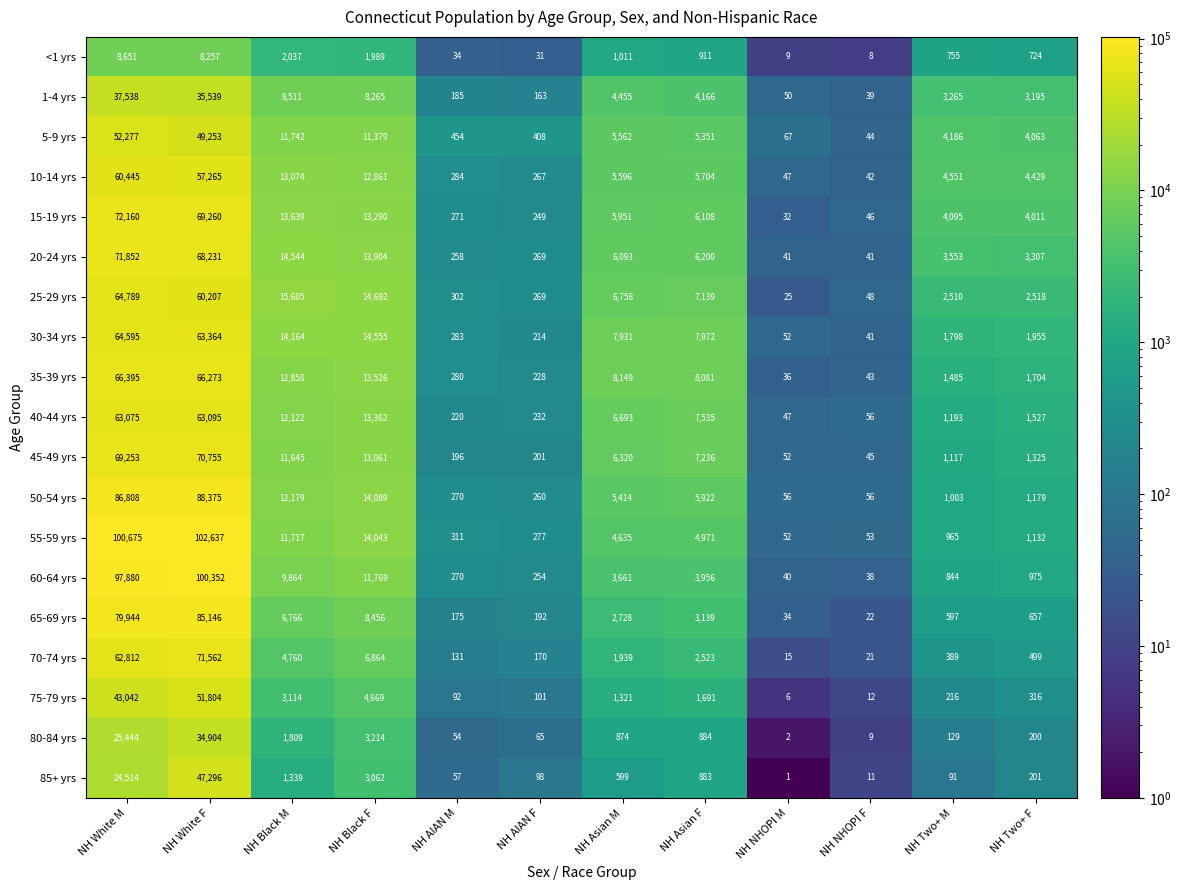

List the series in order of their peak value, lowest first.

<1 yrs, 80-84 yrs, 1-4 yrs, 85+ yrs, 75-79 yrs, 5-9 yrs, 10-14 yrs, 40-44 yrs, 30-34 yrs, 25-29 yrs, 35-39 yrs, 45-49 yrs, 70-74 yrs, 20-24 yrs, 15-19 yrs, 65-69 yrs, 50-54 yrs, 60-64 yrs, 55-59 yrs